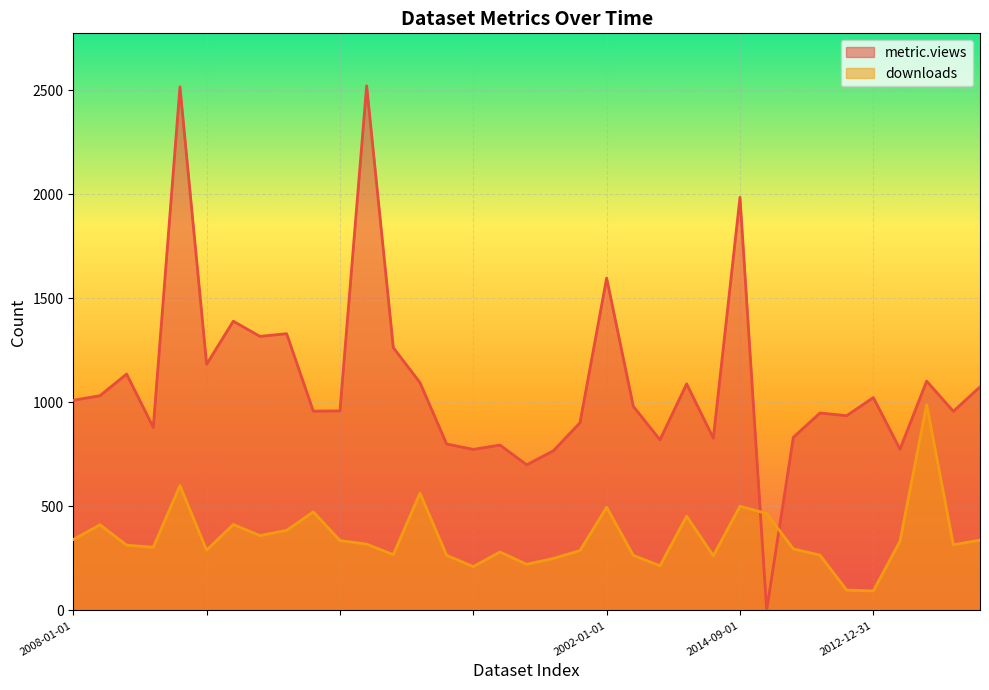

What is the value of the downloads point at the 10th from the left?

474